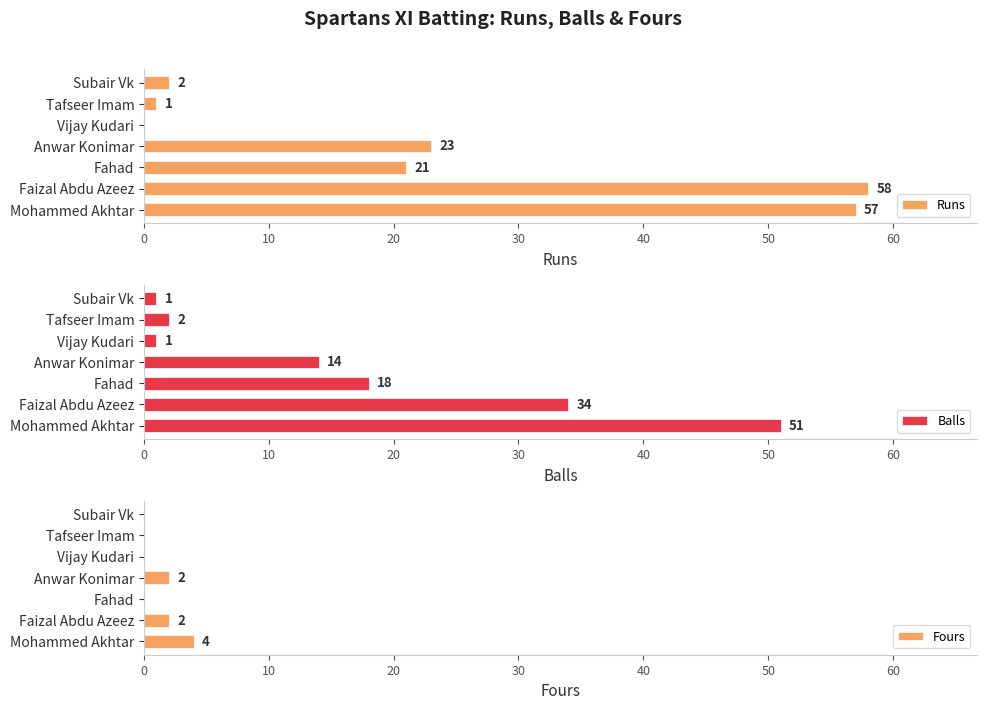

Is it true that Balls equals 2 at Tafseer Imam?

True